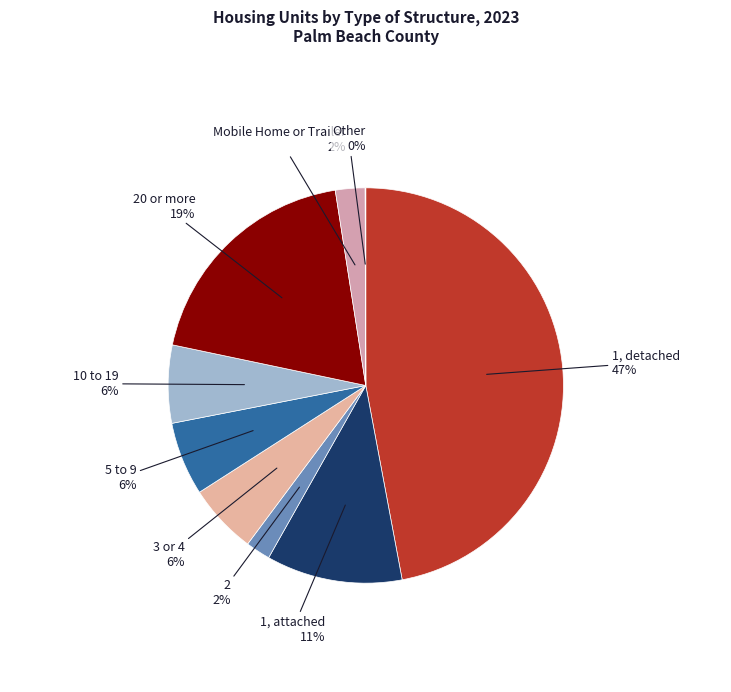

Combined, do 20 or more and Mobile Home or Trailer account for over 50%?

No